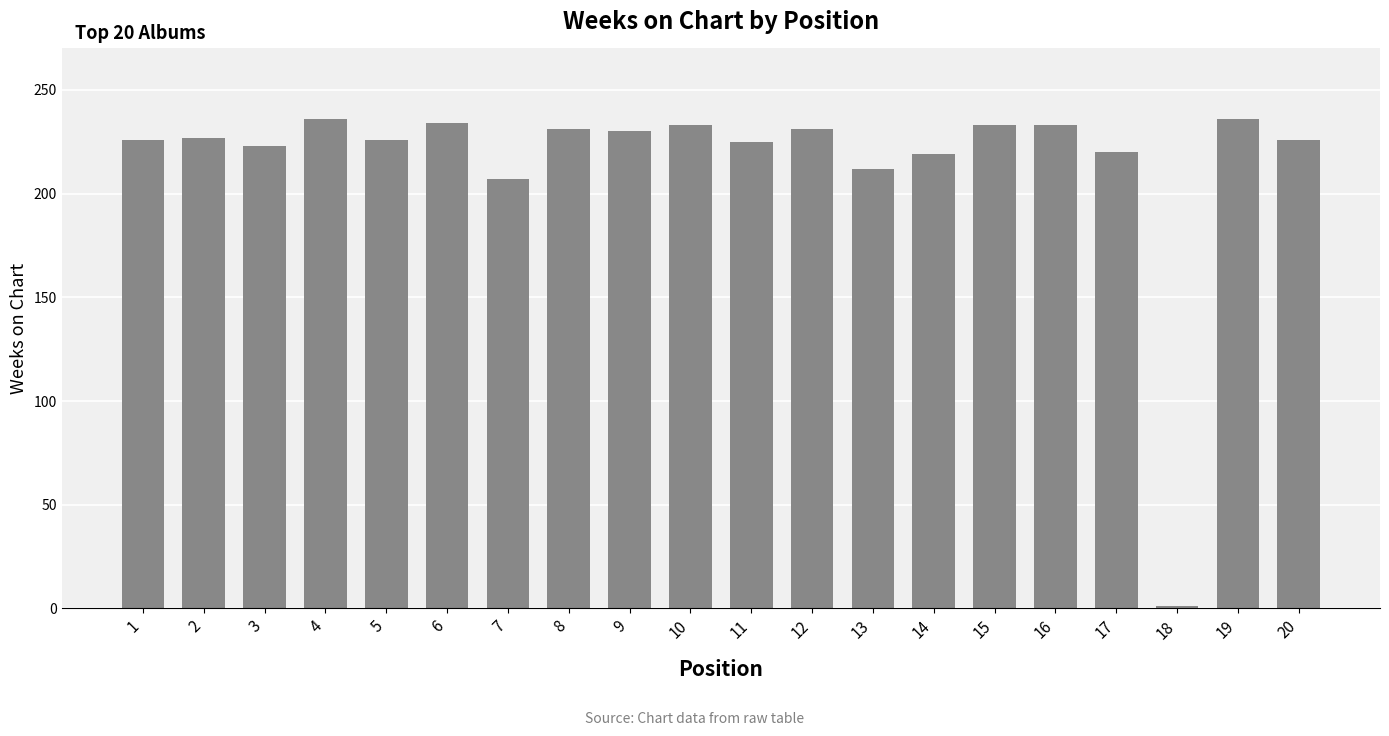

What is the change in value from 4 to 17?

-16